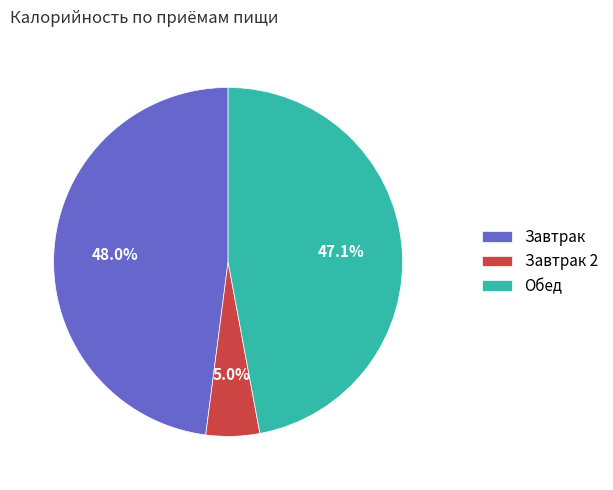

Count the number of slices in the pie.

3